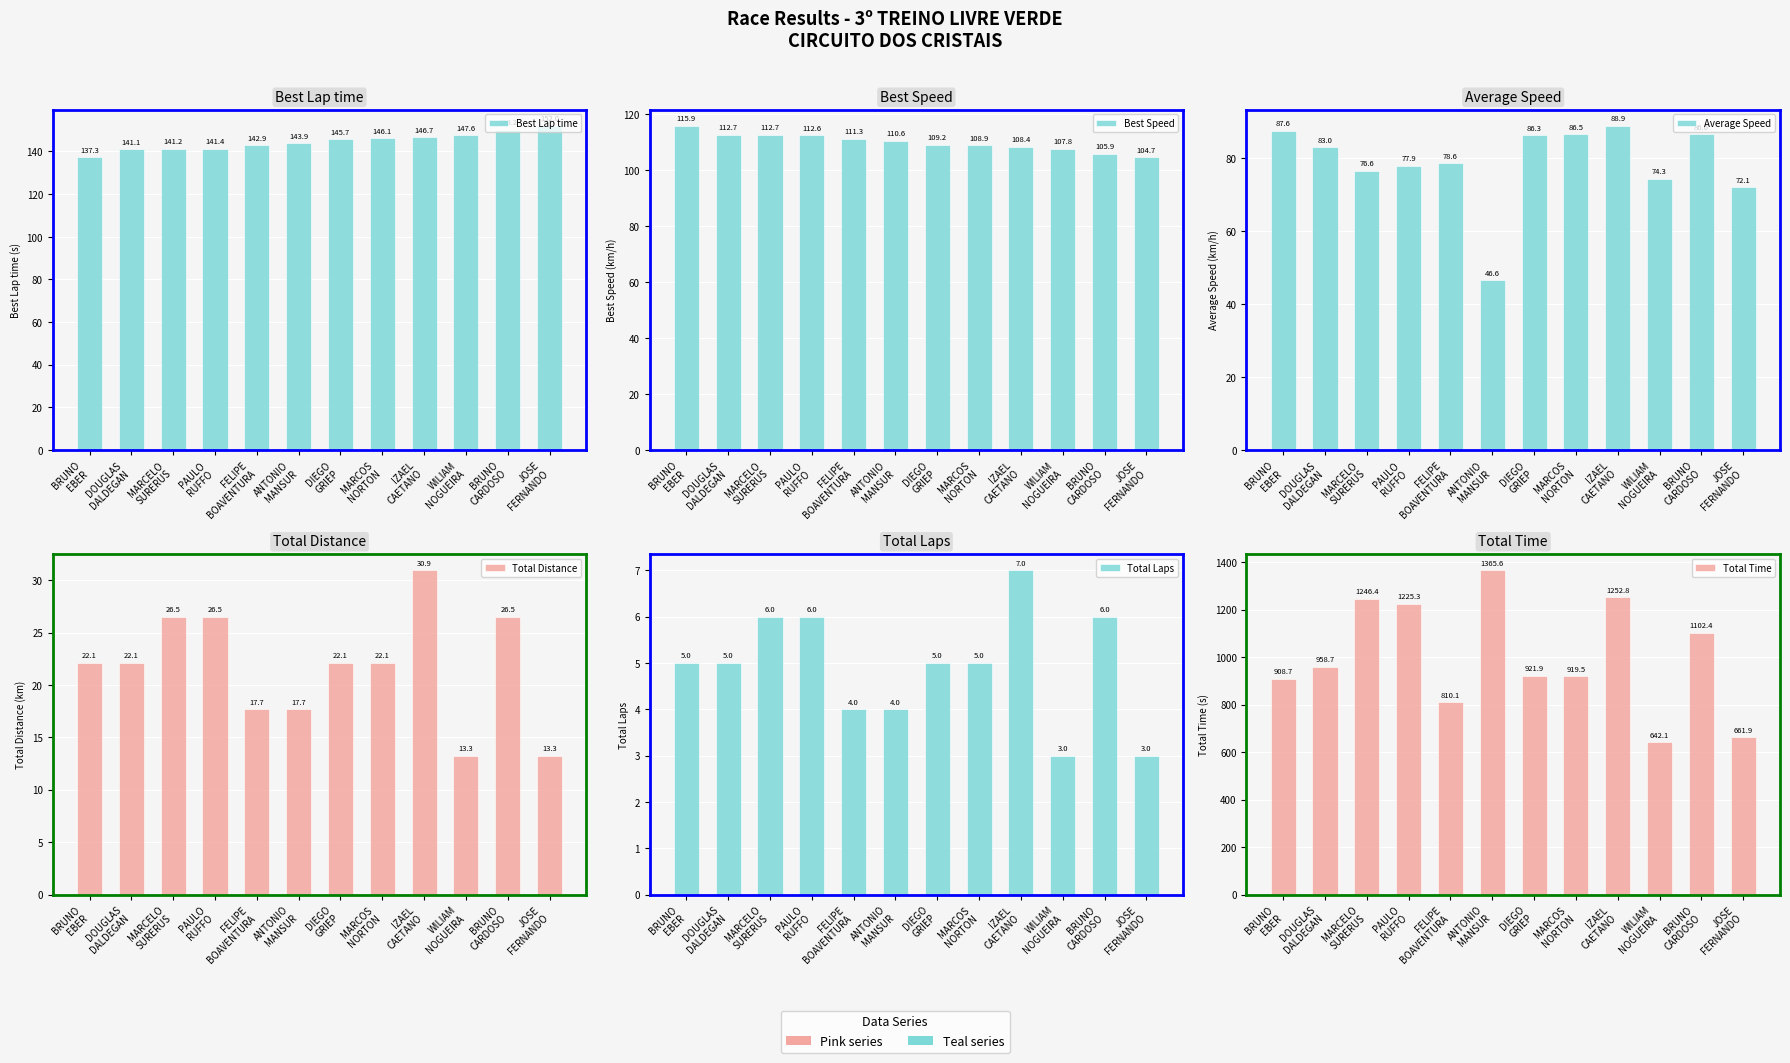

Rank the series by their maximum value, from lowest to highest.

Total Laps, Total Distance, Average Speed, Best Speed, Best Lap time, Total Time